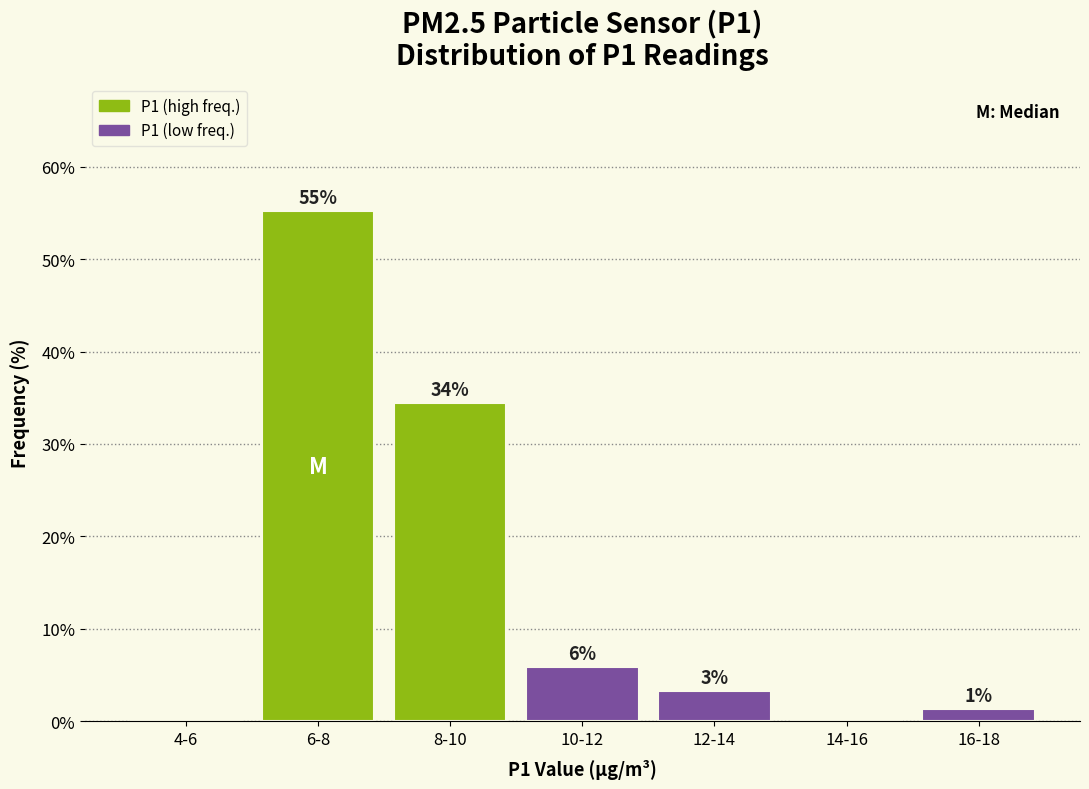

Are the bars horizontal?

No